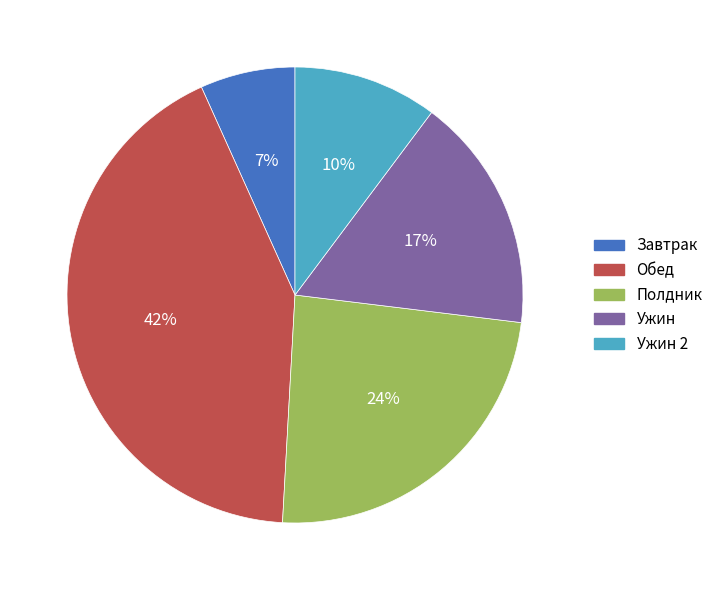

To the nearest percent, what is the average slice percentage?

20%